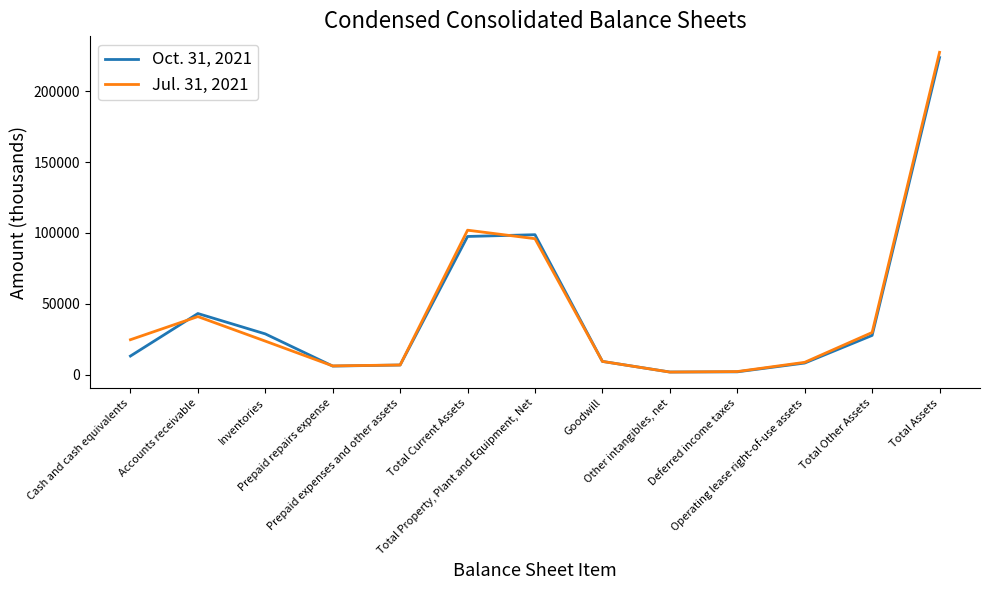

In Oct. 31, 2021, how many points are higher than both neighbors (excluding endpoints)?

2